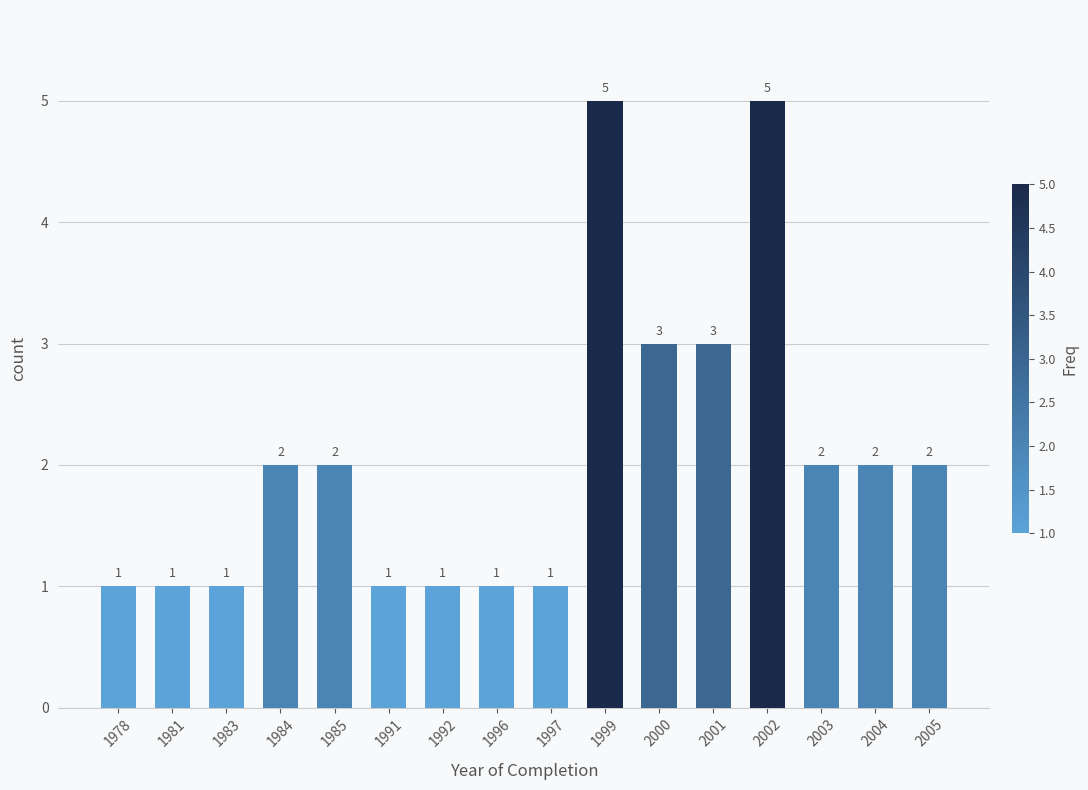

Which has a higher value, 1981 or 2000?

2000